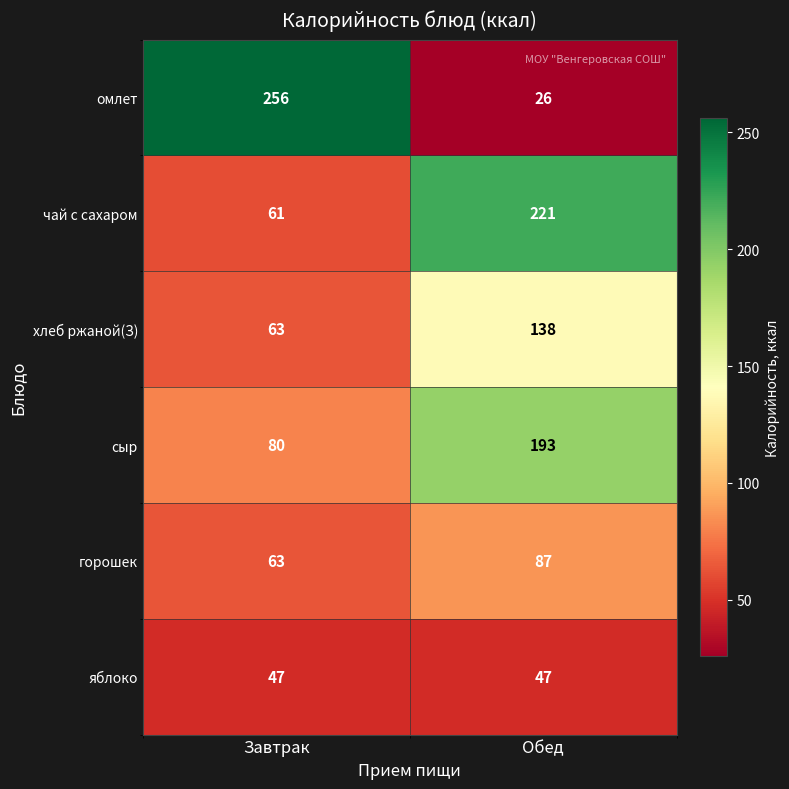

Reading left to right, what are all the values shown in this chart?

омлет: 256	26
чай с сахаром: 61	221
хлеб ржаной(З): 63	138
сыр: 80	193
горошек: 63	87
яблоко: 47	47